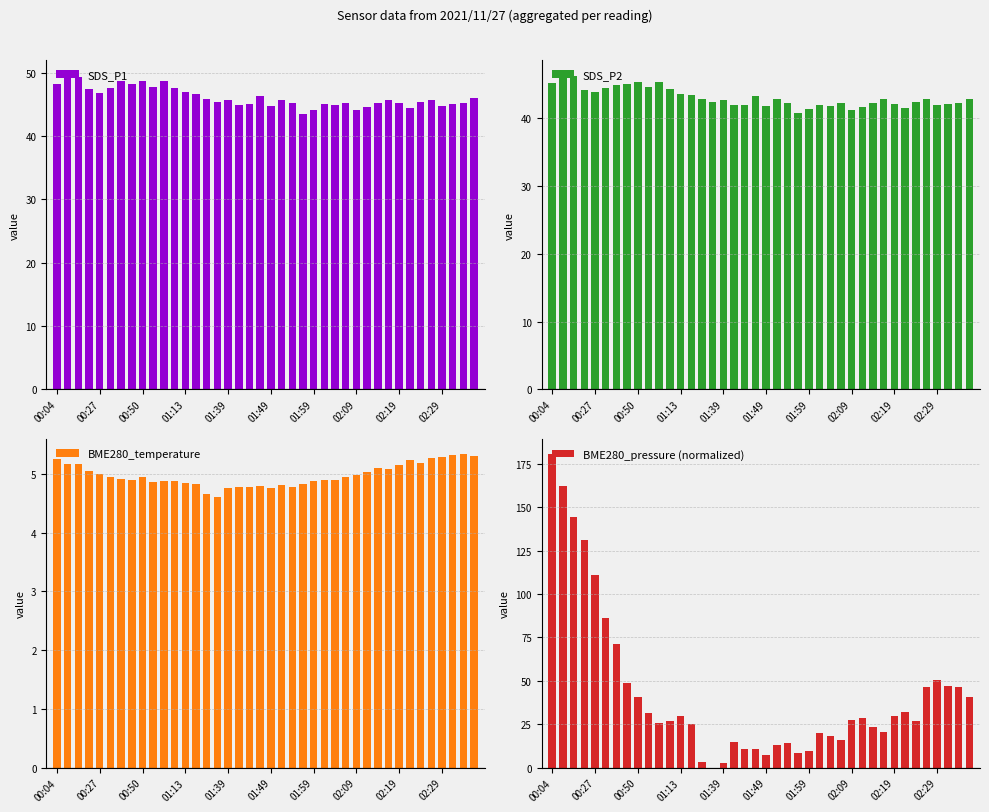

How many values in the SDS_P1 series exceed 45?

29